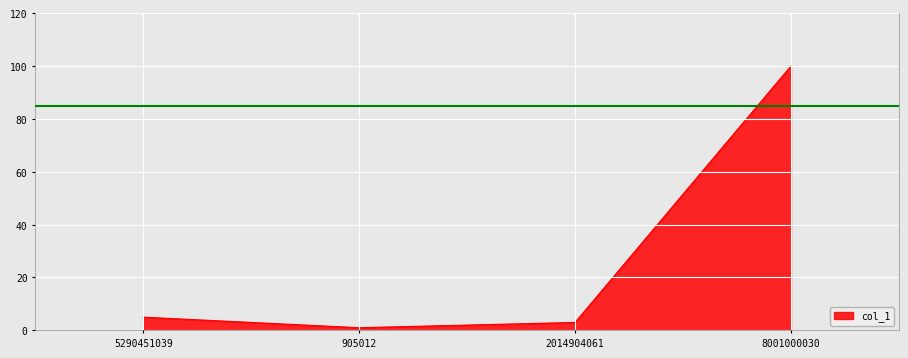

Approximately how many times larger is the value at 5290451039 compared to 8001000030?

0.1